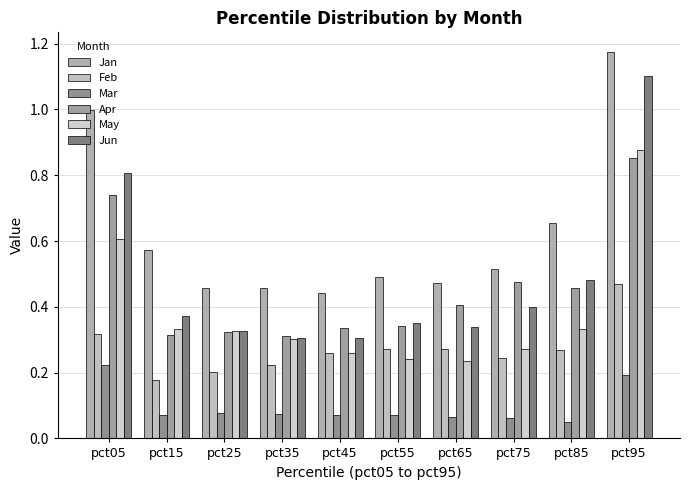

What is the approximate value of May at pct45?

0.3